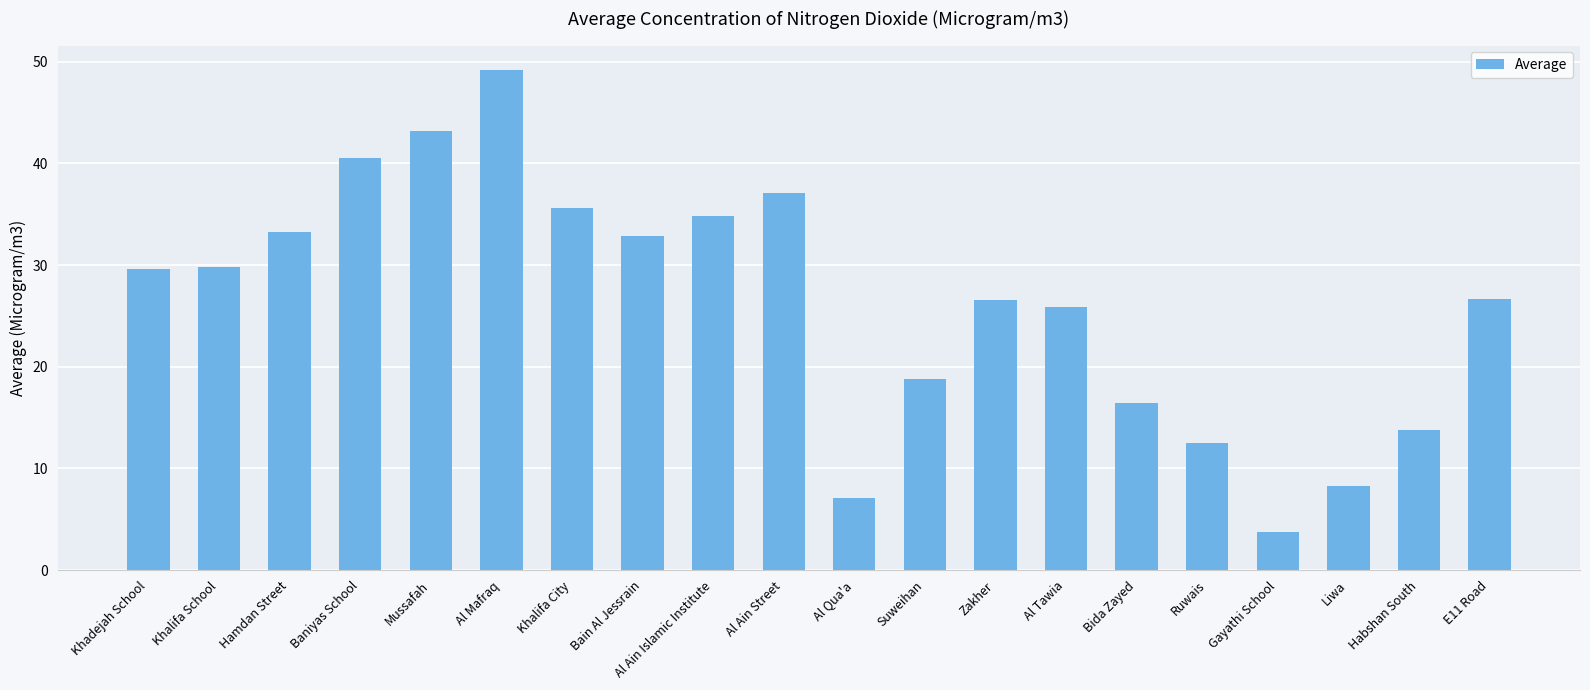

Does the chart contain stacked bars?

No